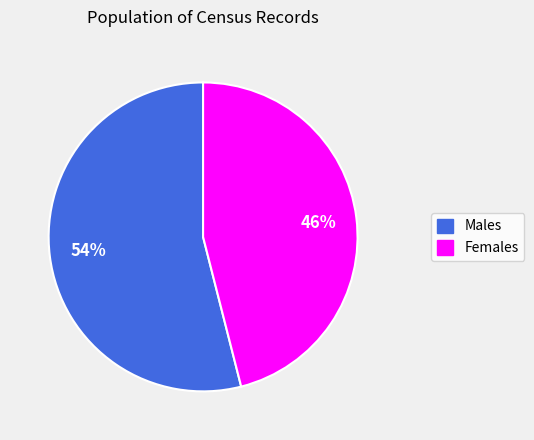

To the nearest percent, what is the average slice percentage?

50%